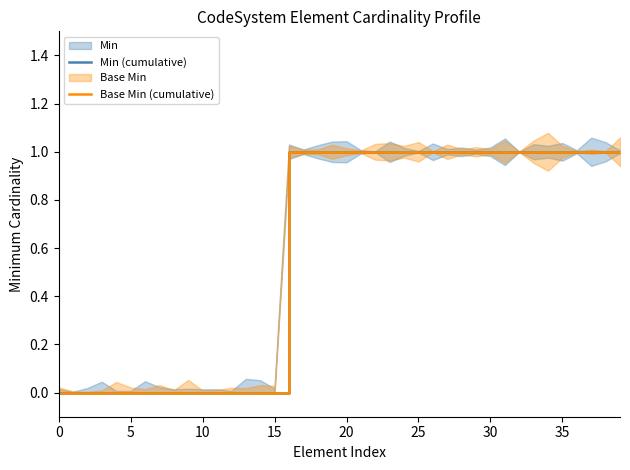

What is the difference between the second highest and minimum values in the Base Min (cumulative) series?

1